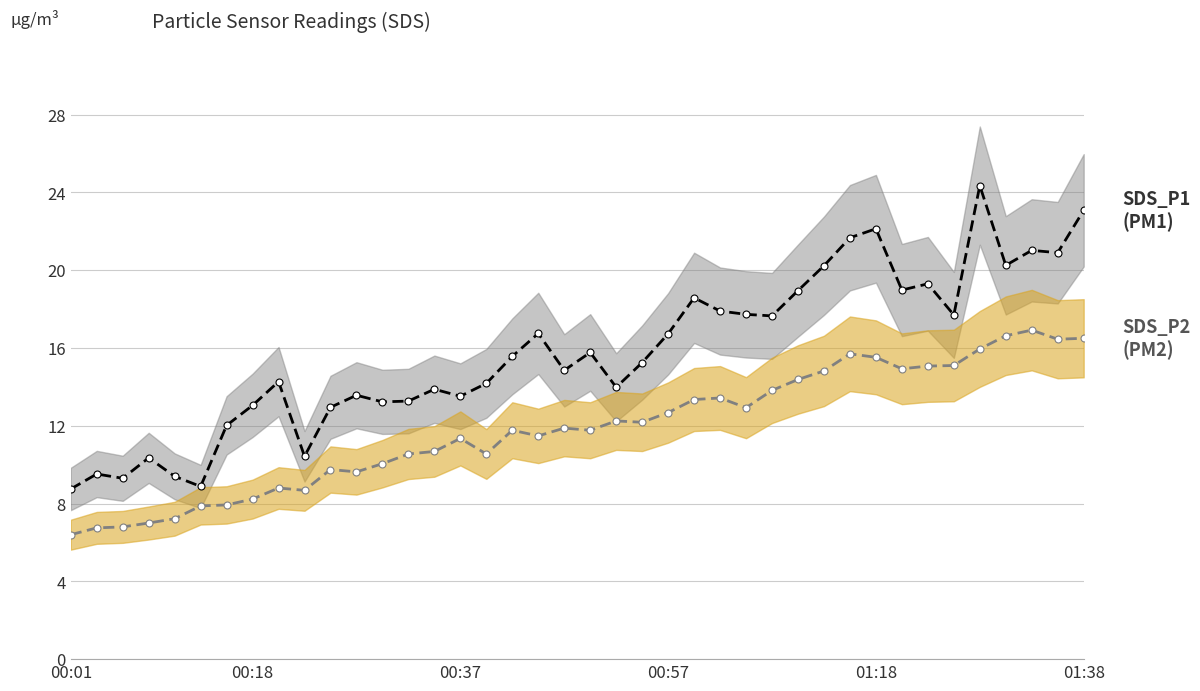

Rank the series by their maximum value, from highest to lowest.

SDS_P1, SDS_P2